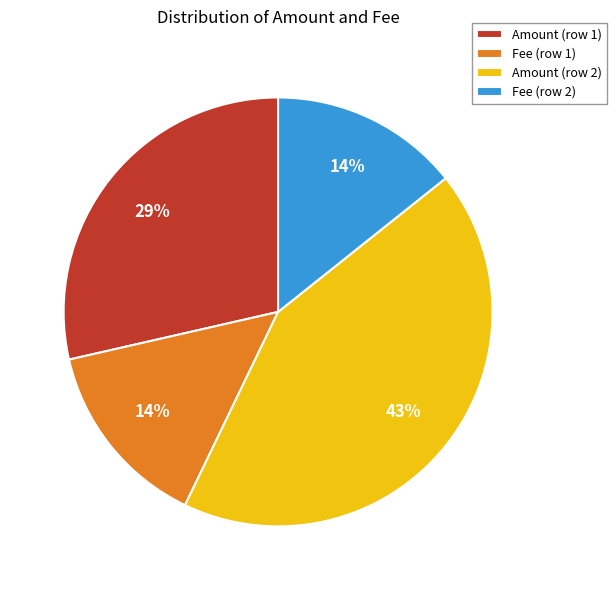

Is the sum of Fee (row 2) and Fee (row 1) greater than half?

No